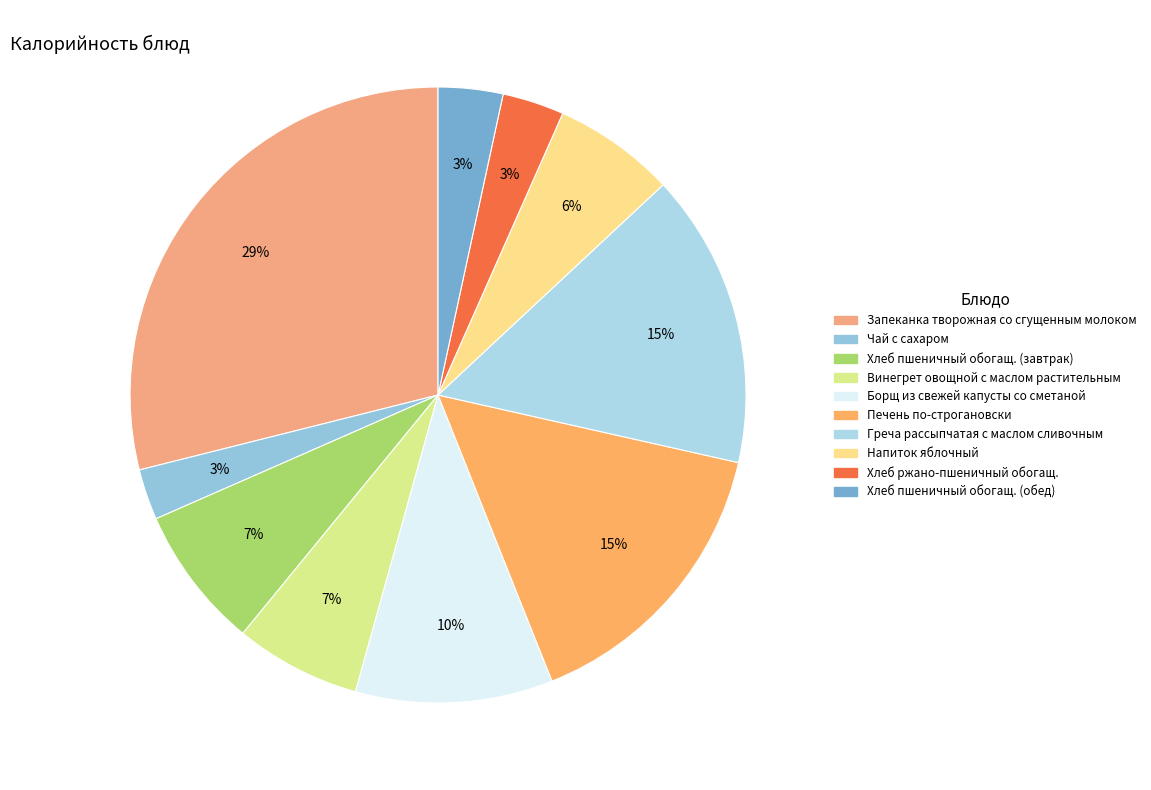

Do Печень по-строгановски and Винегрет овощной с маслом растительным together represent more than half of the pie?

No